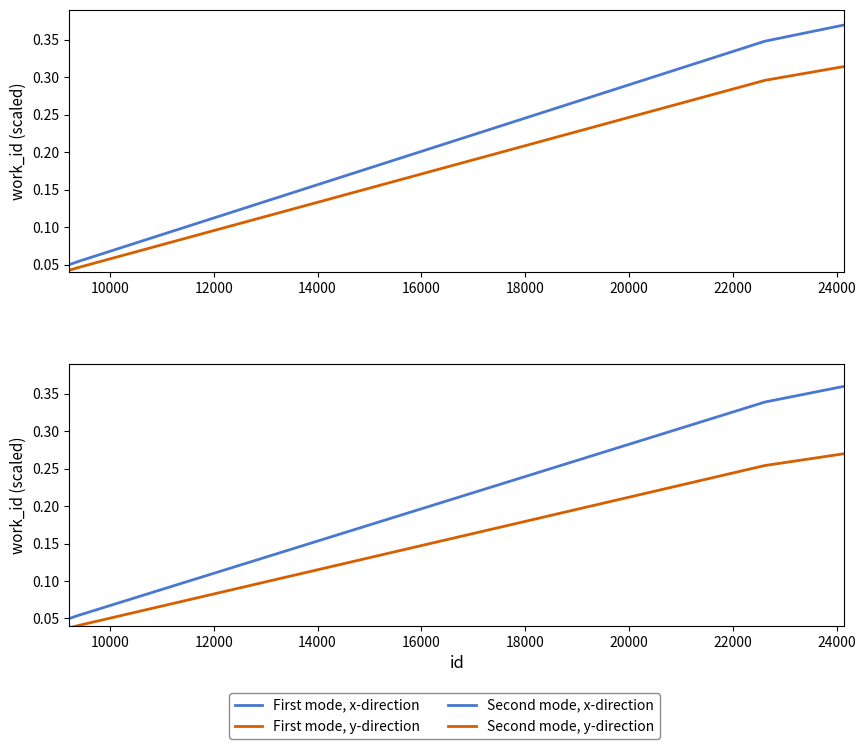

How many series are shown in this chart?

4